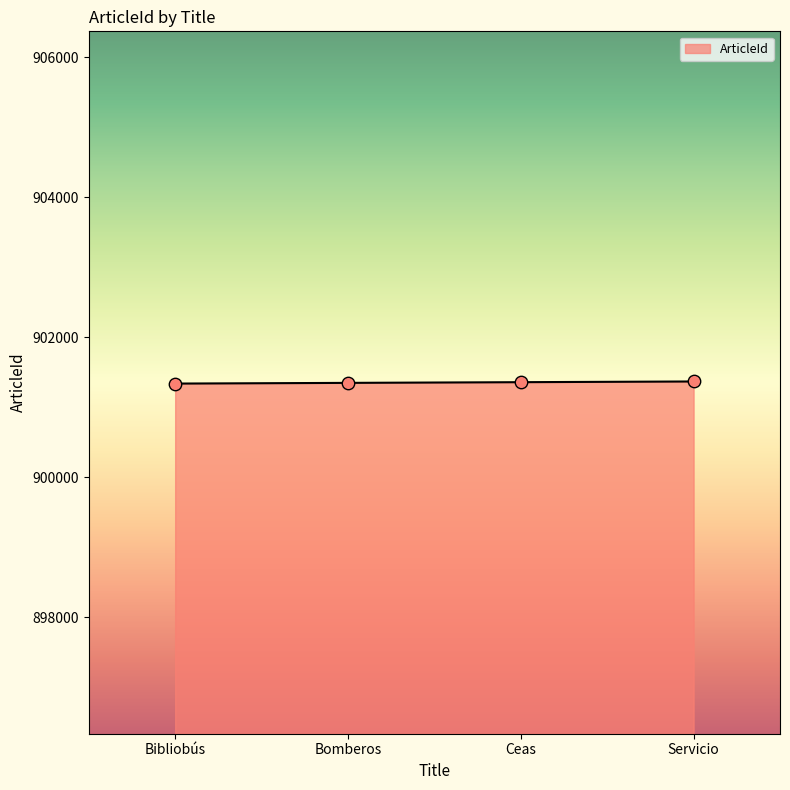

What is the ratio of the value at Bibliobús to the value at Bomberos?

1.0